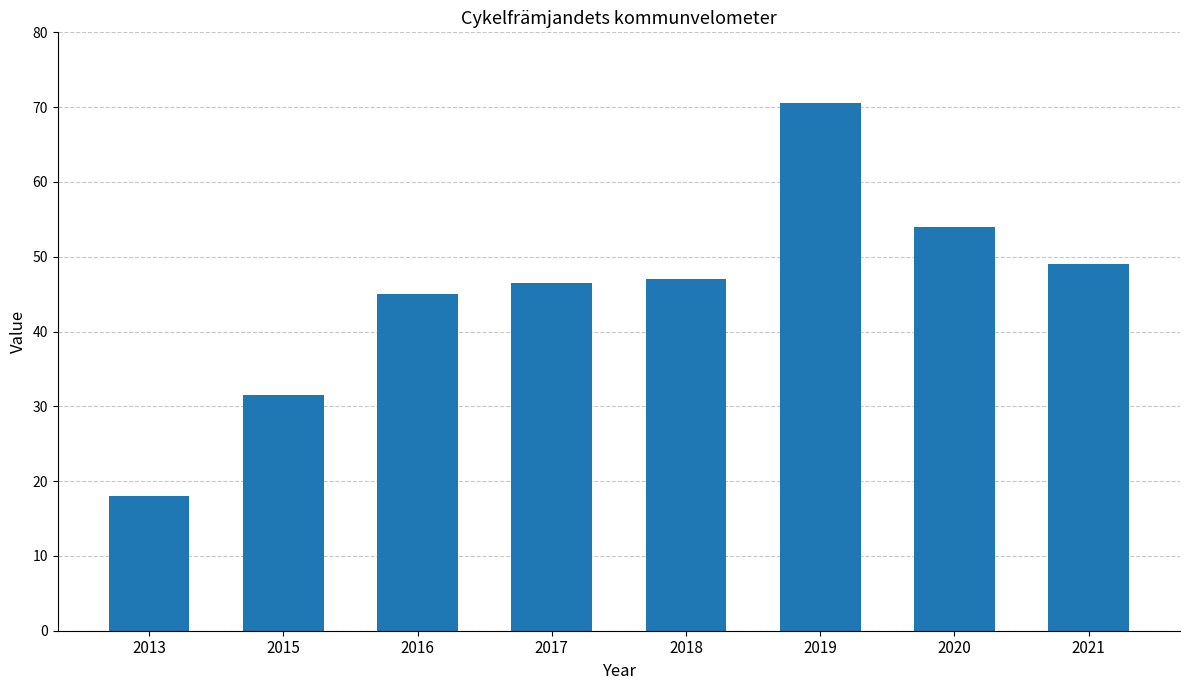

What is the difference between the values at 2016 and 2018?

2.0